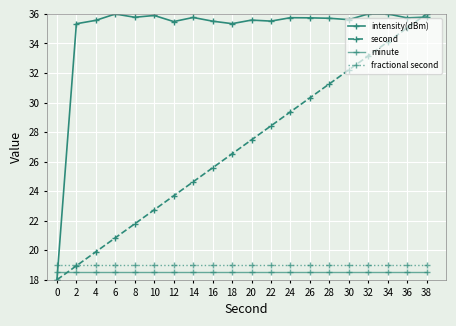

True or false: fractional second has a value of 4.7 at 34.

False